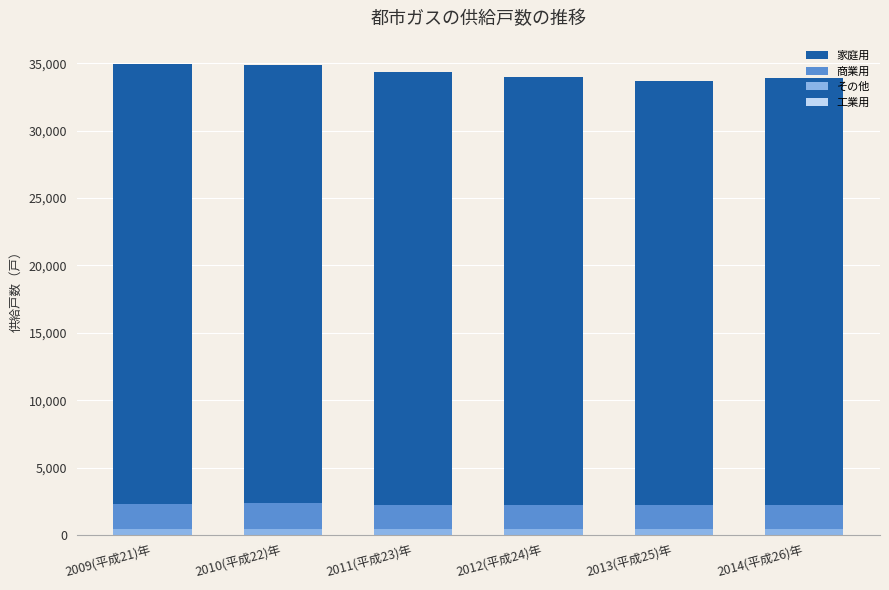

How many distinct data groups are displayed?

4